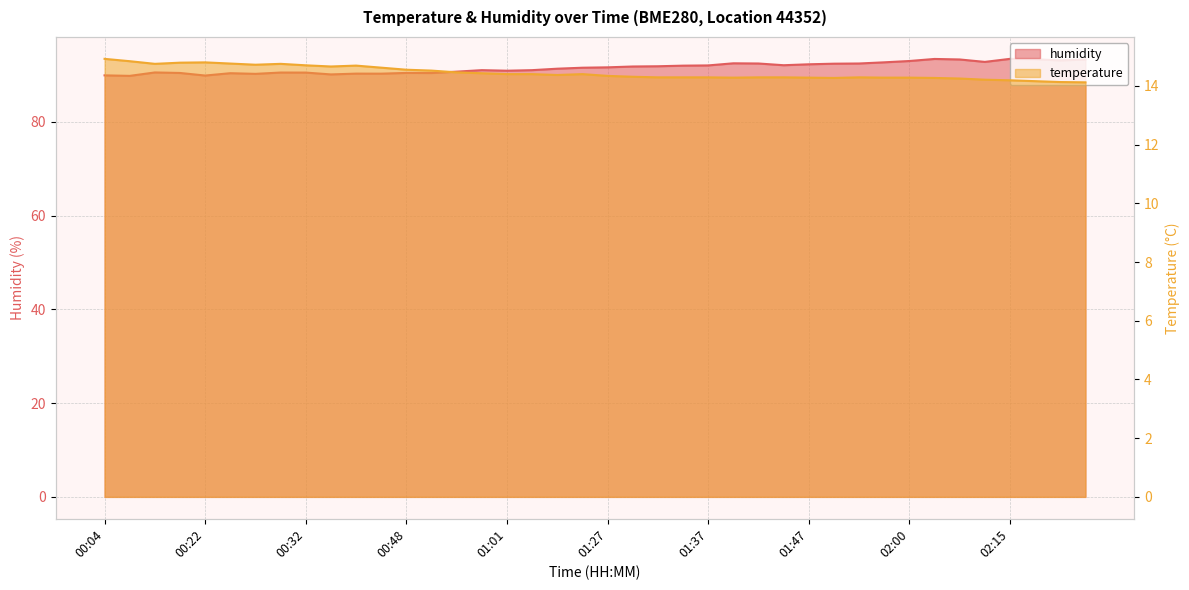

How many interior local peaks does the humidity series have?

9